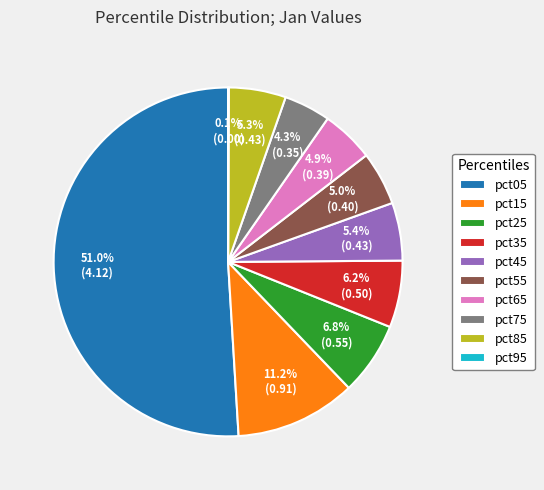

Combined, do pct75 and pct35 account for over 50%?

No